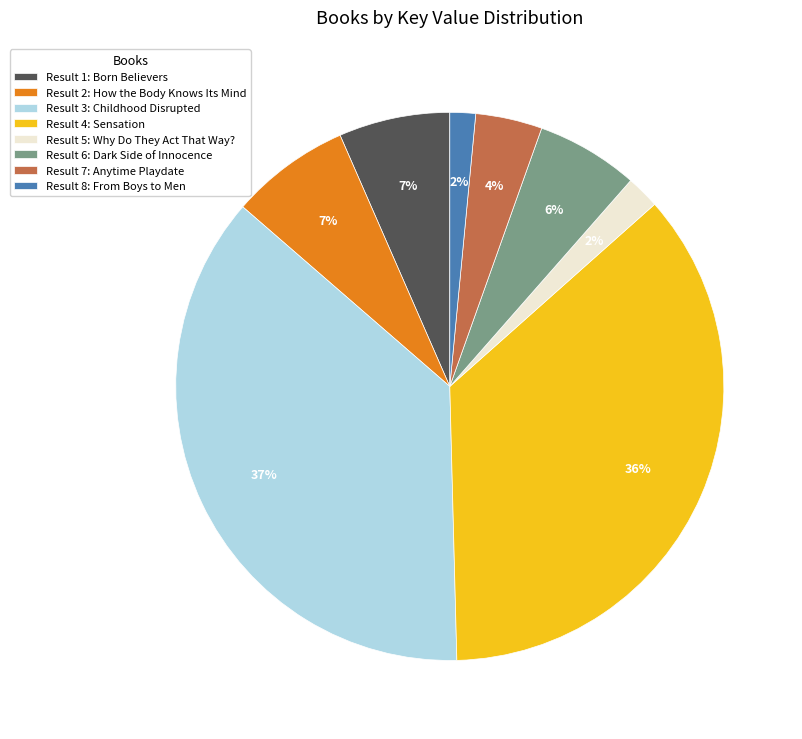

Is there a majority slice in this chart?

No